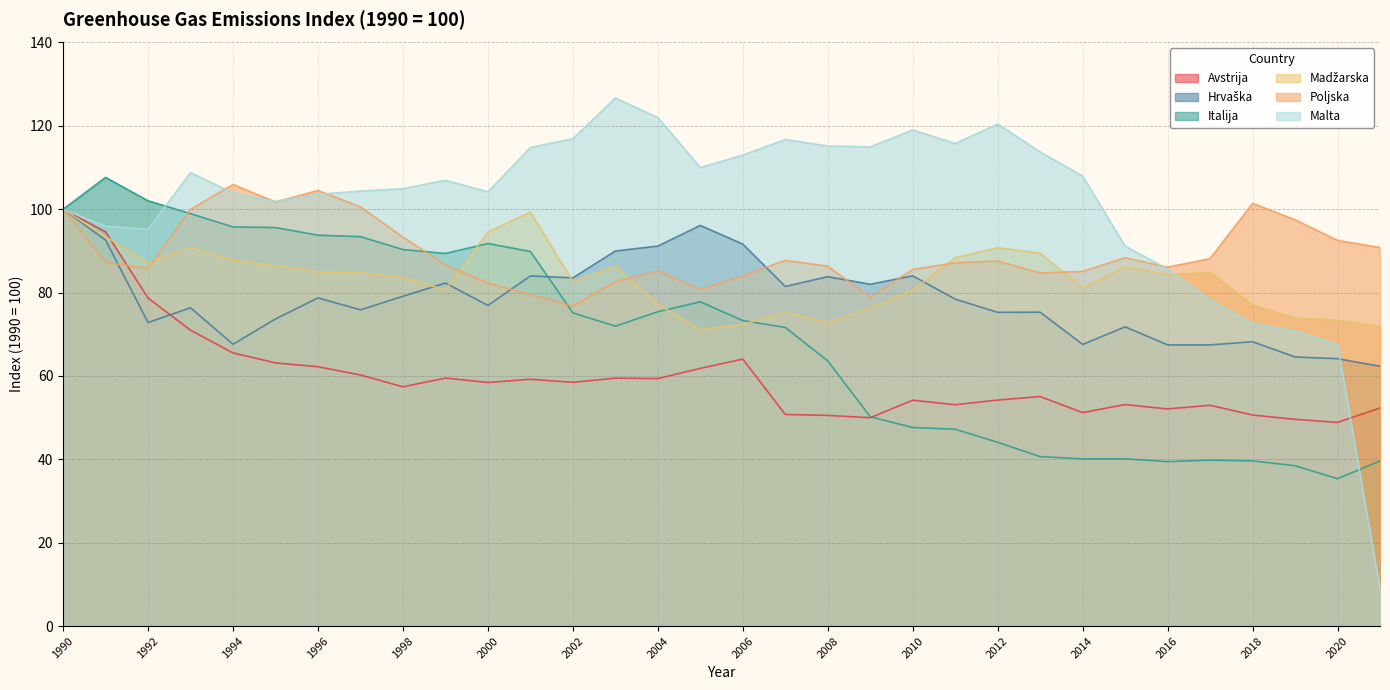

True or false: Malta and Madžarska cross at least once.

True